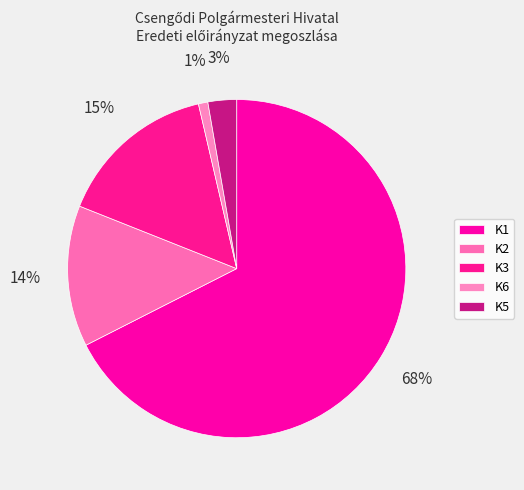

How many slices are in this pie chart?

5